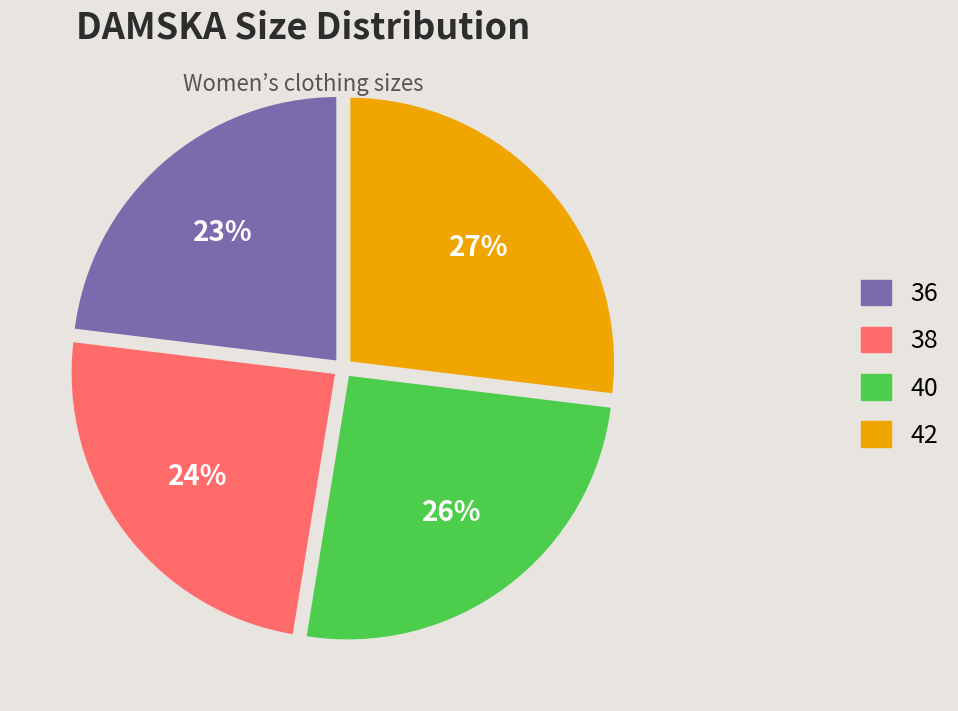

Between 38 and 40, which is larger?

40